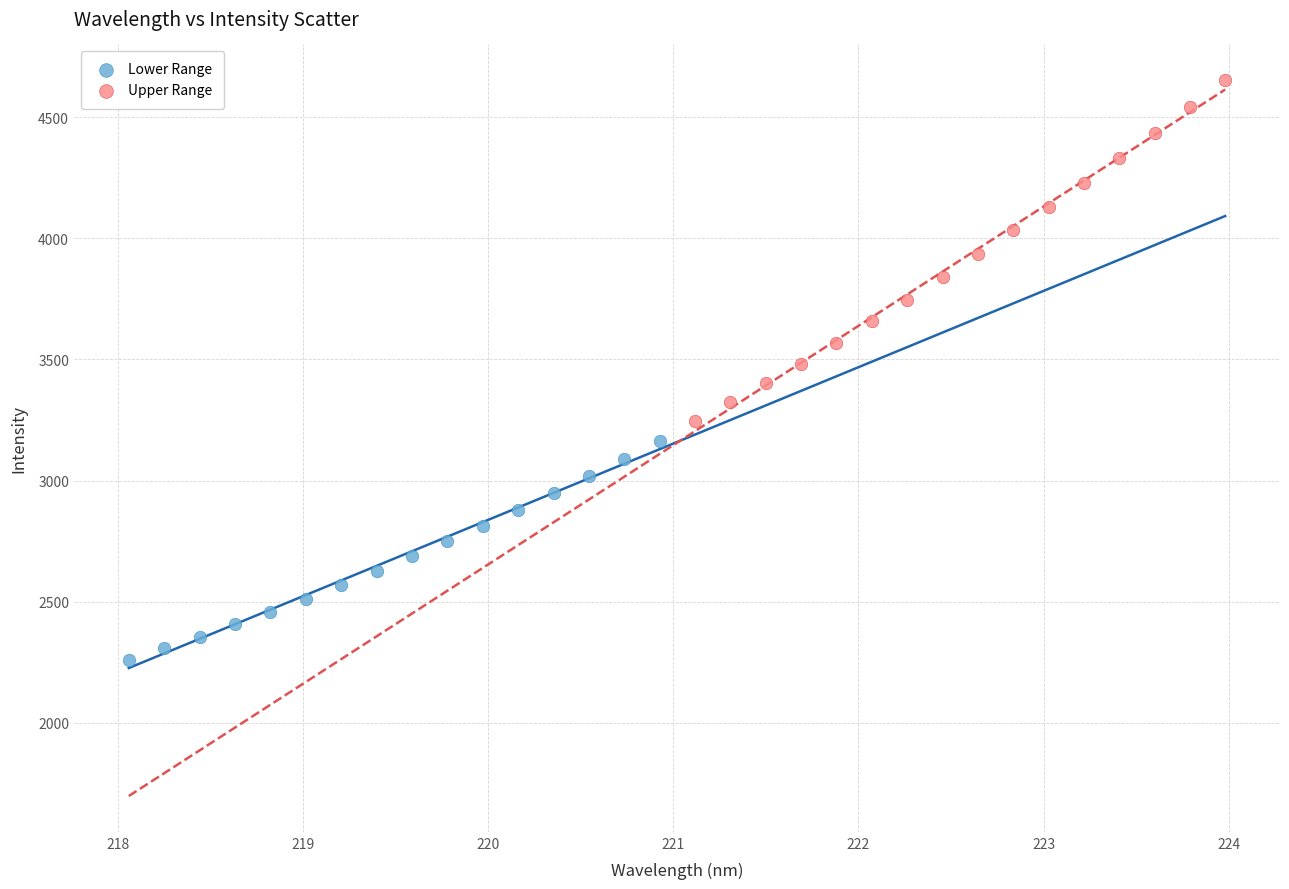

Which series contains the lowest Y value?

Lower Range